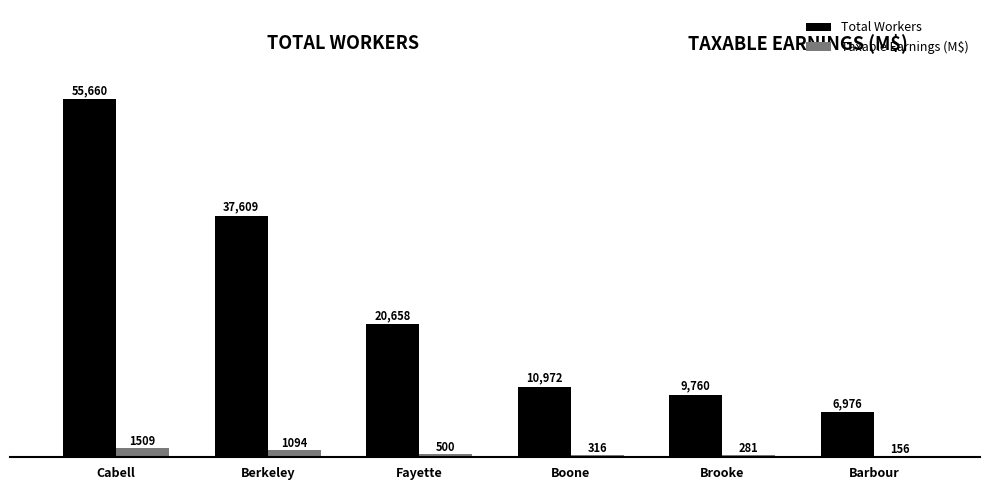

What are all the series names shown in the legend?

Total Workers, Taxable Earnings (M$)